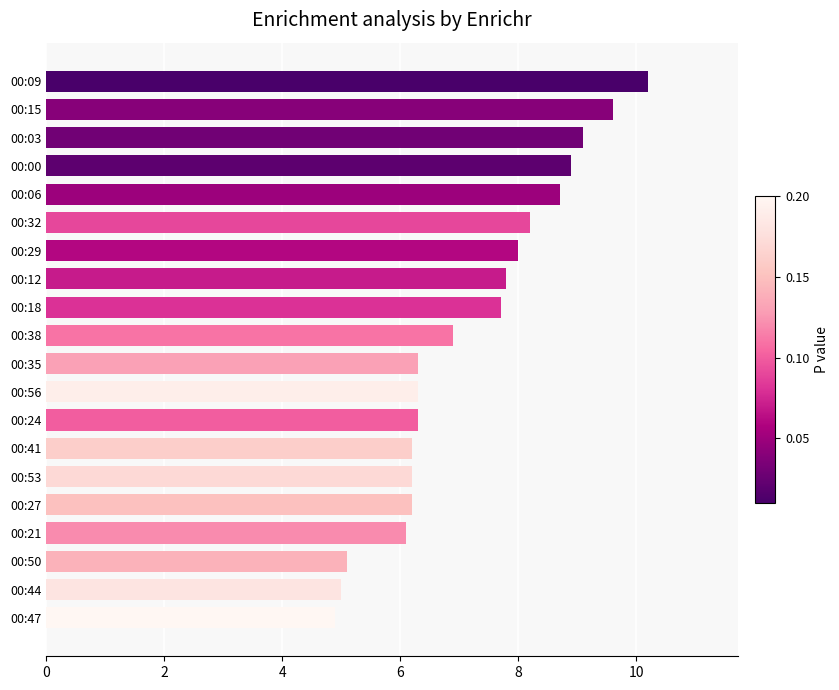

What is the difference between the maximum and minimum values?

5.3